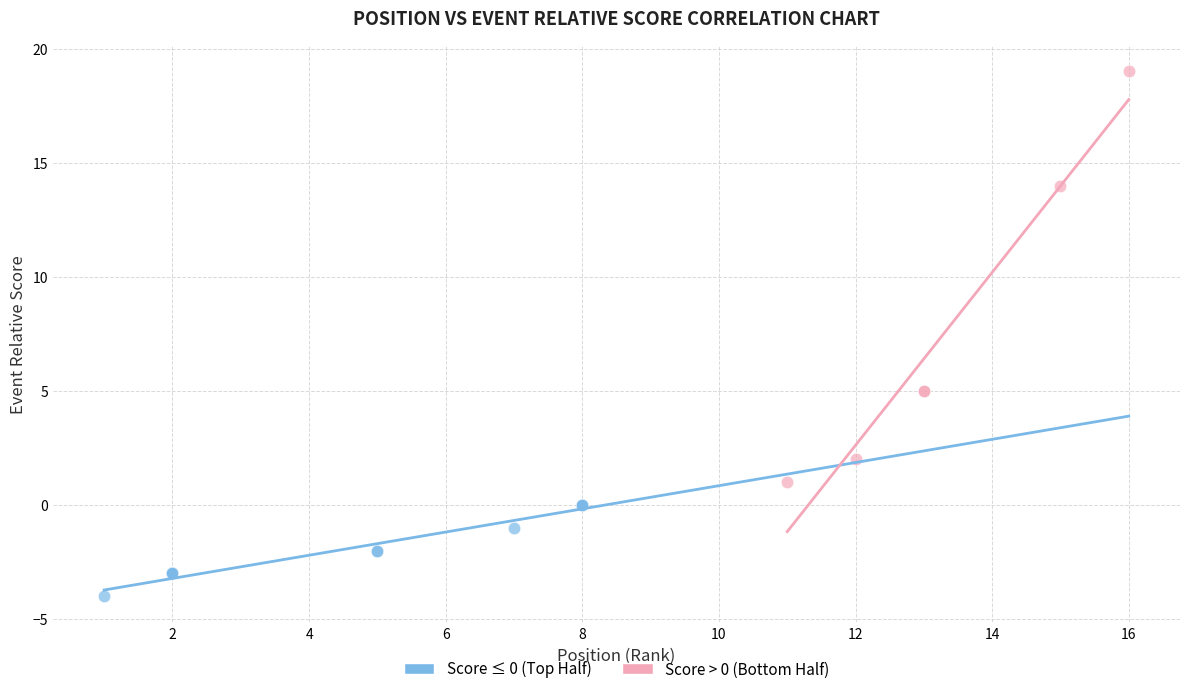

Which series reaches the maximum Y coordinate?

Score > 0 (Bottom Half)